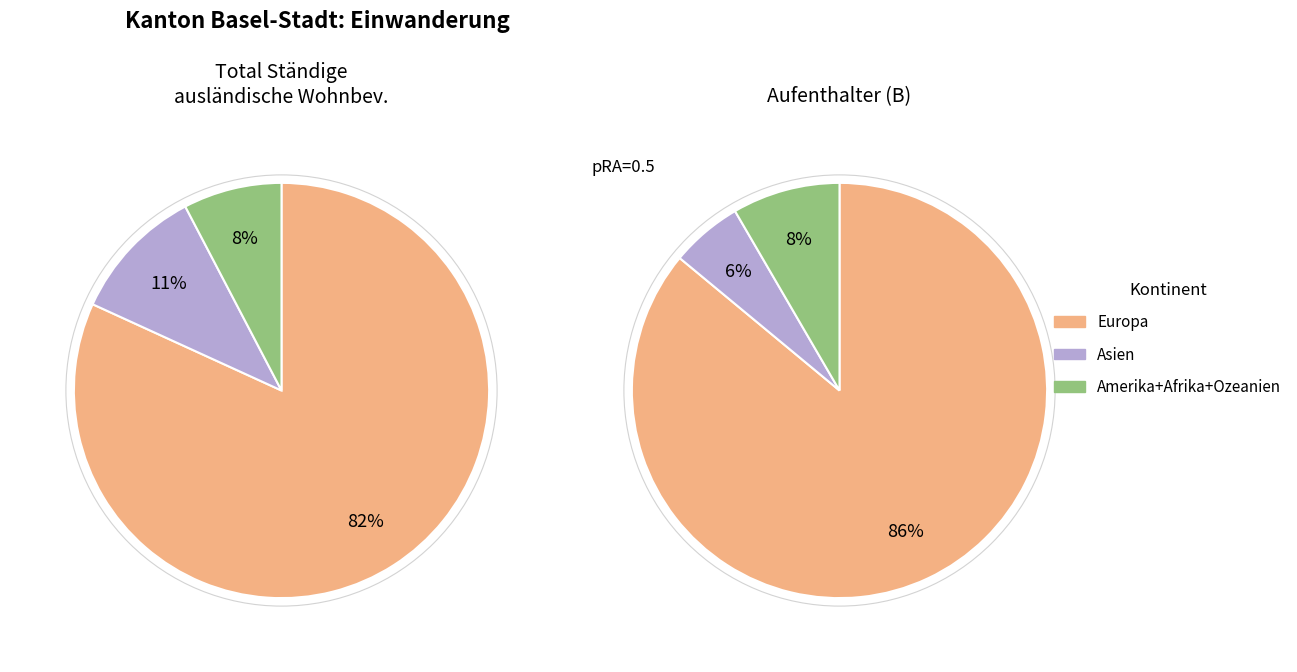

Which category has the biggest portion of the pie?

Europa